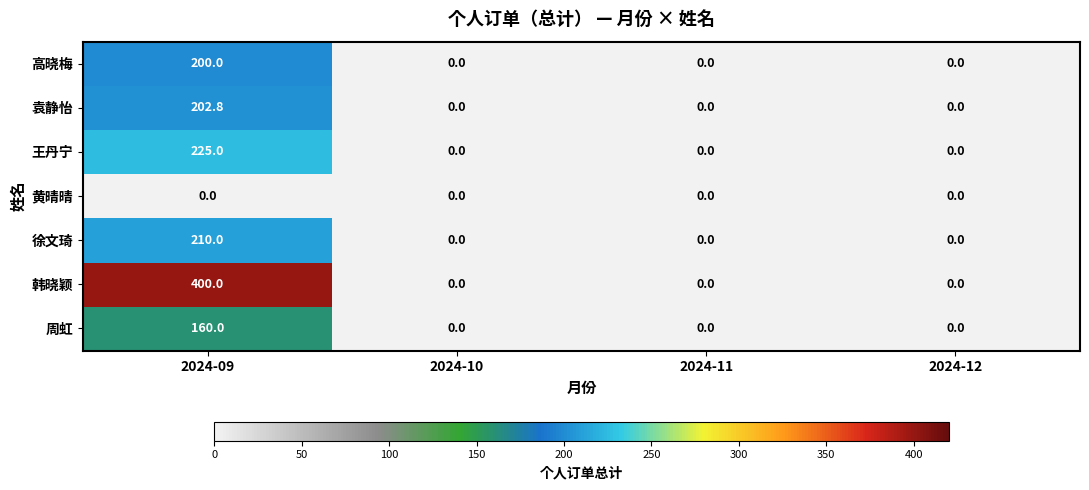

Which series has the widest spread of values?

韩晓颖